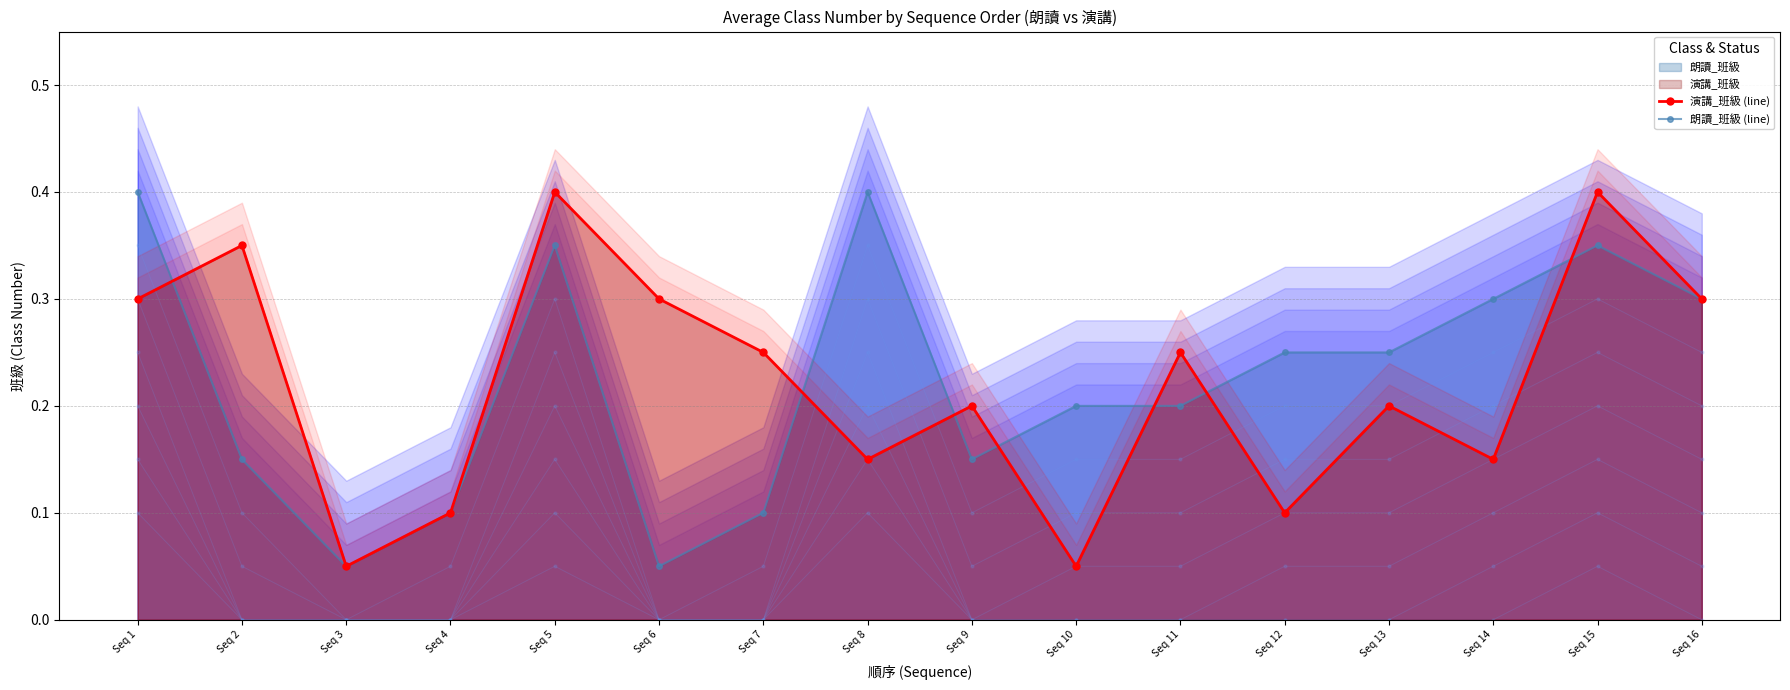

What is the highest value of the 朗讀_班級 (line) series?

0.4